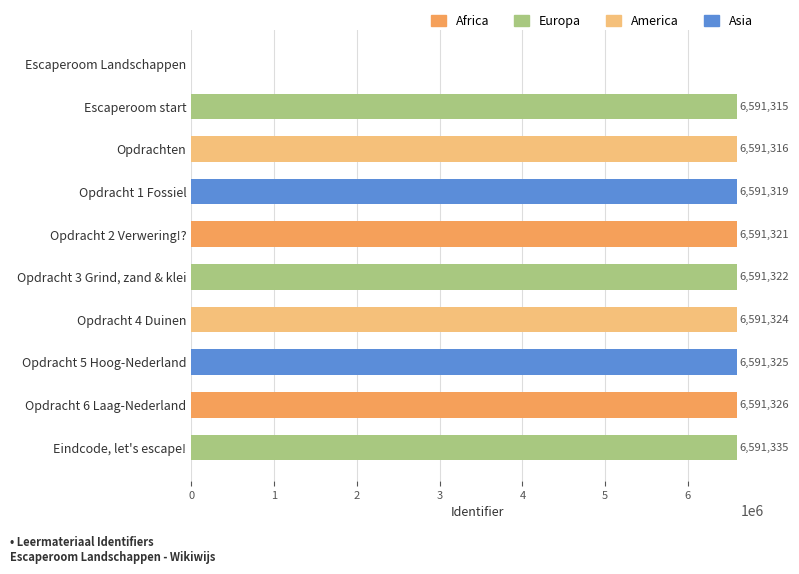

Which has a higher value, Opdracht 6 Laag-Nederland or Opdracht 3 Grind, zand & klei?

Opdracht 6 Laag-Nederland